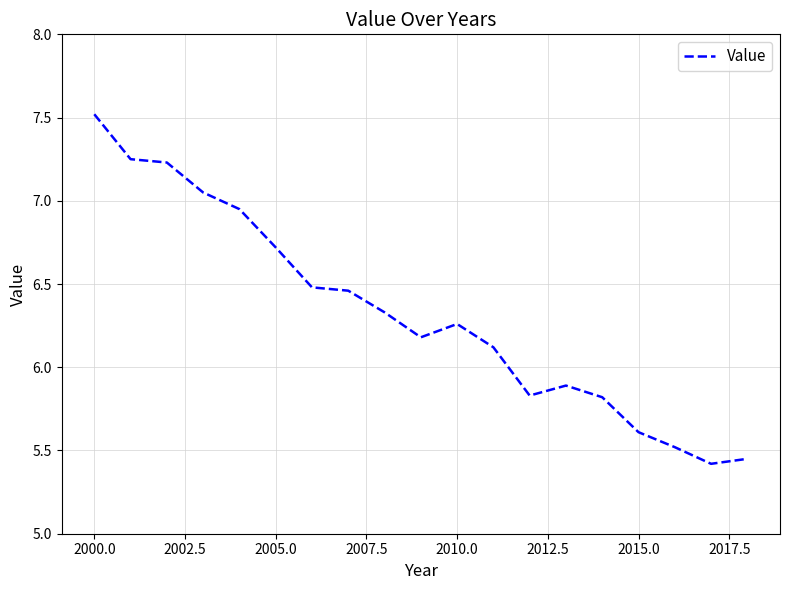

What is the difference between the maximum and minimum values?

2.1